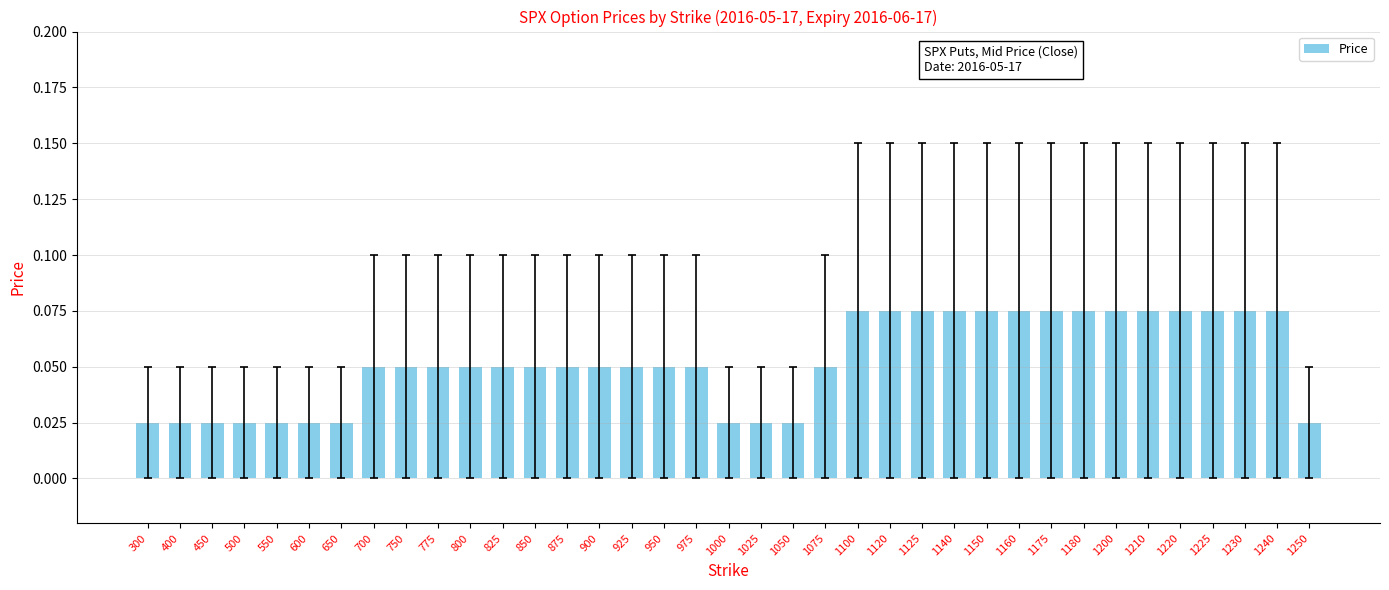

True or false: the data shows 0.0 at 1100.

False